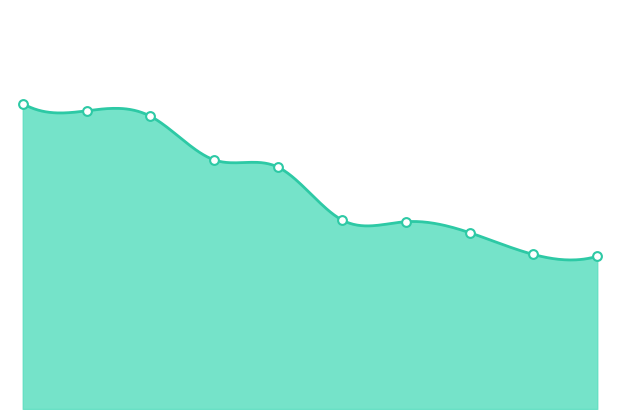

Between OA Nitra and SPŠ elektrotechnická, which is larger?

SPŠ elektrotechnická